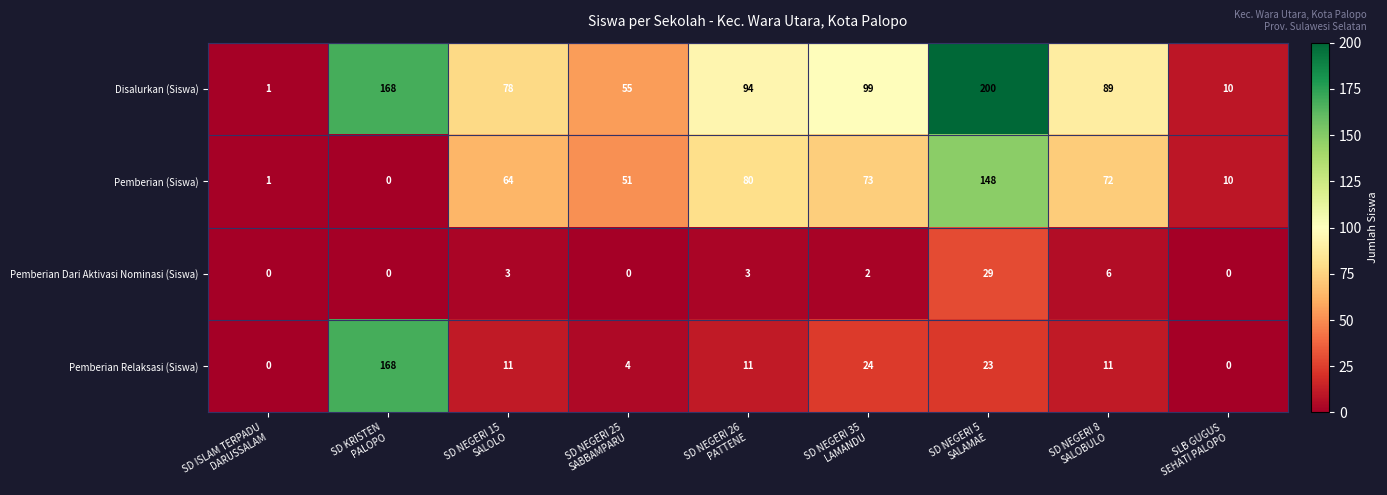

What is the difference between the maximum and second lowest values in the Pemberian Relaksasi (Siswa) series?

168